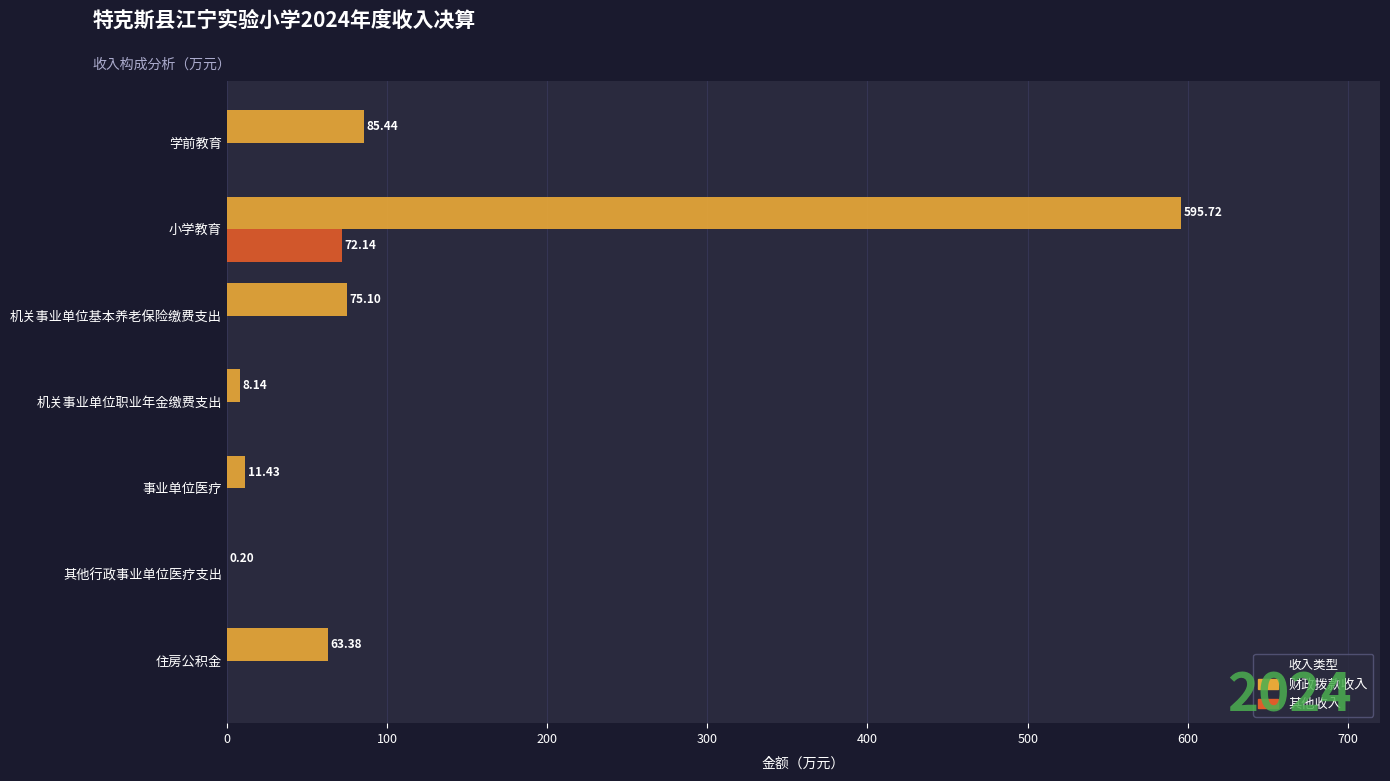

Is the value of 财政拨款收入 at 住房公积金 greater than the value of 其他收入 at 小学教育?

No